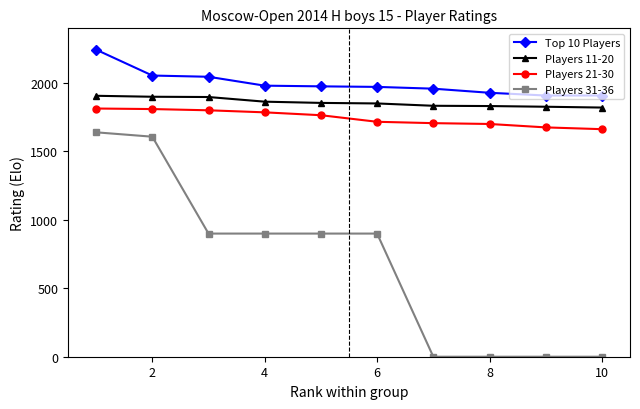

What is the value of the Players 11-20 point at the 2nd from the left?

1900